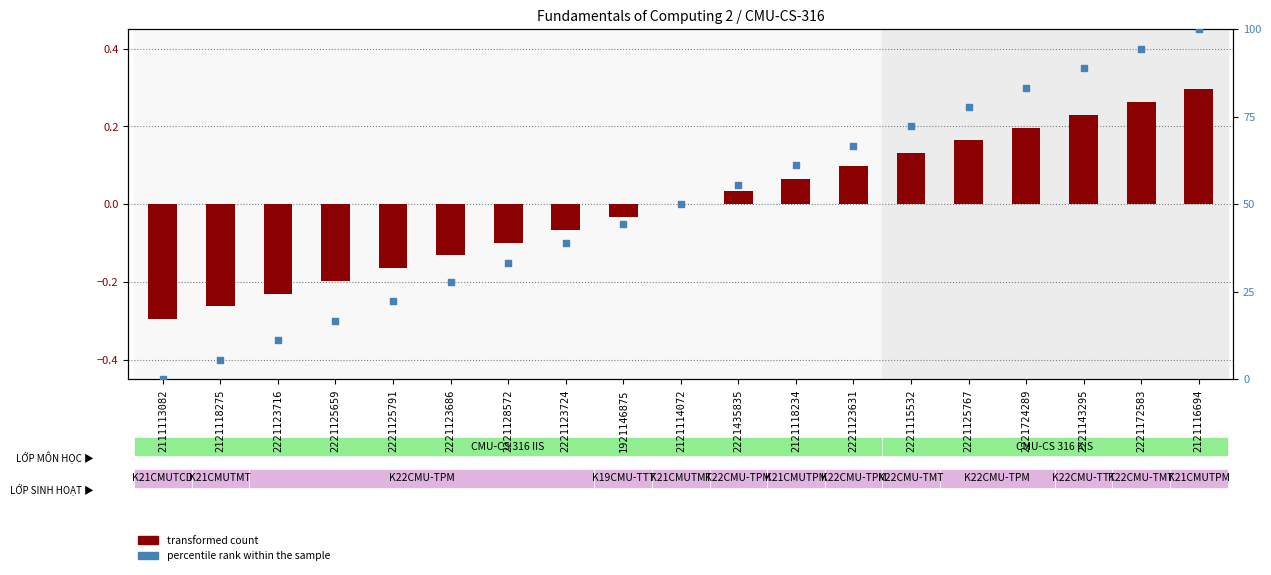

Which series has the largest total across all categories?

percentile rank within the sample